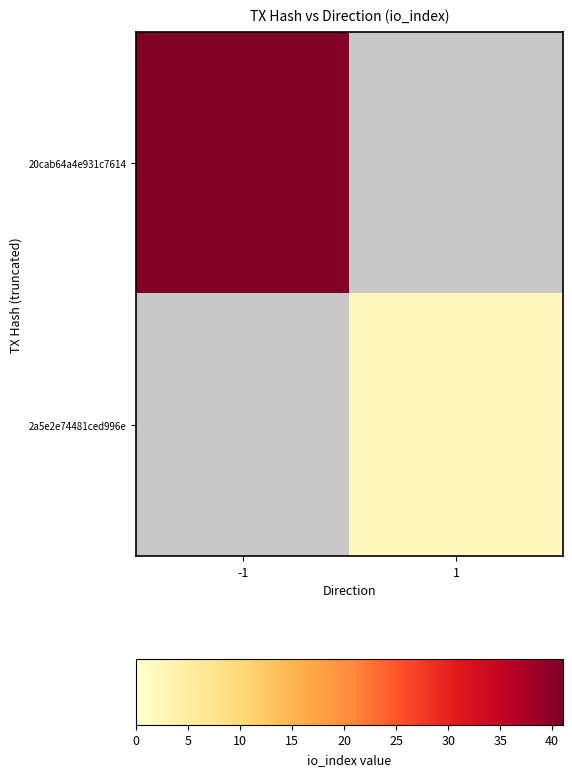

The value of 20cab64a4e931c7614 at -1 is 41.0. True or false?

True